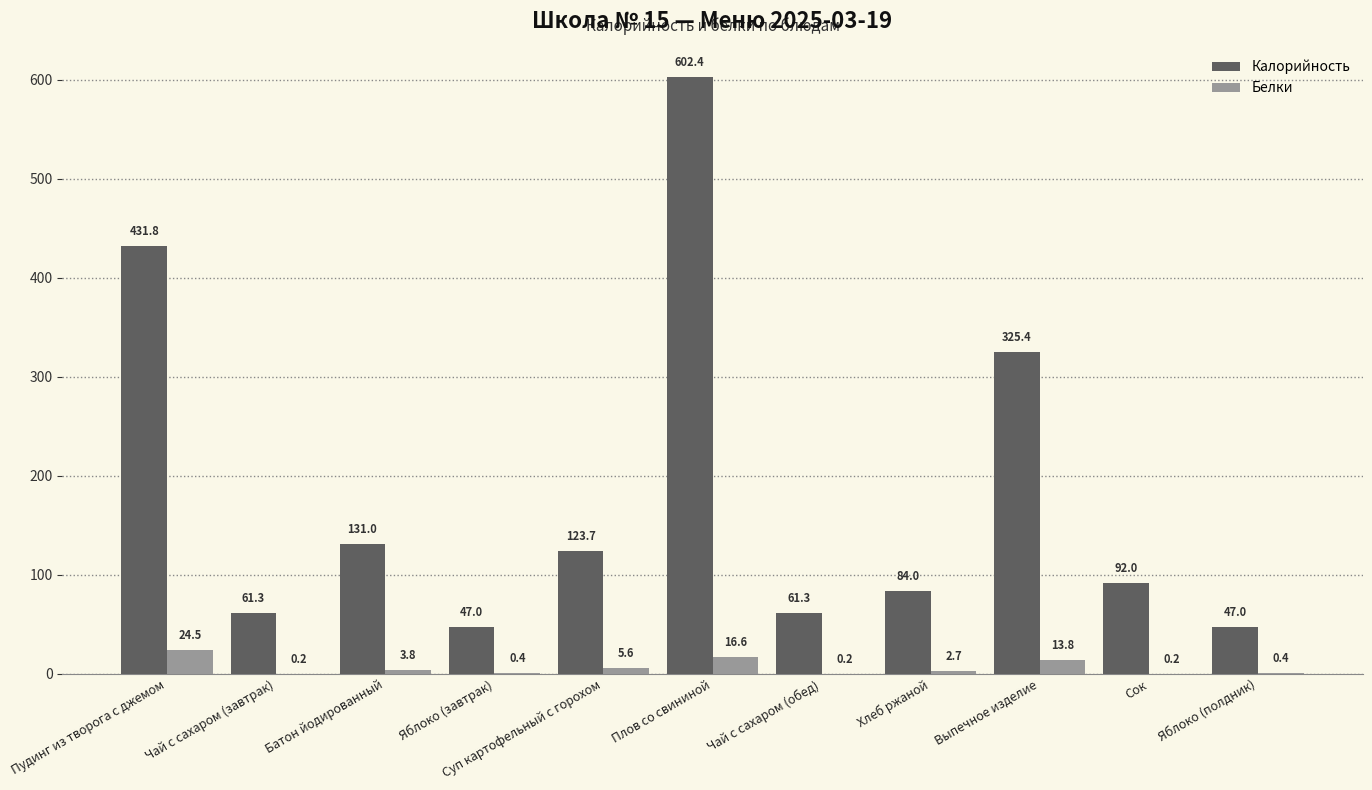

Which series has the largest total across all categories?

Калорийность